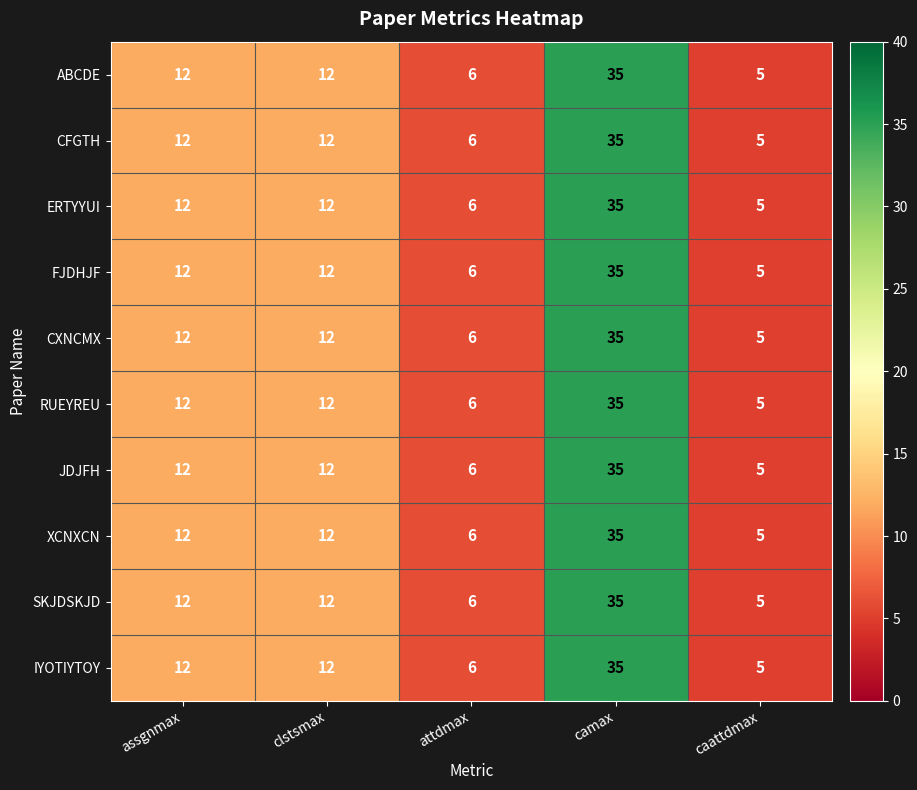

The value of RUEYREU at clstsmax is 19. True or false?

False